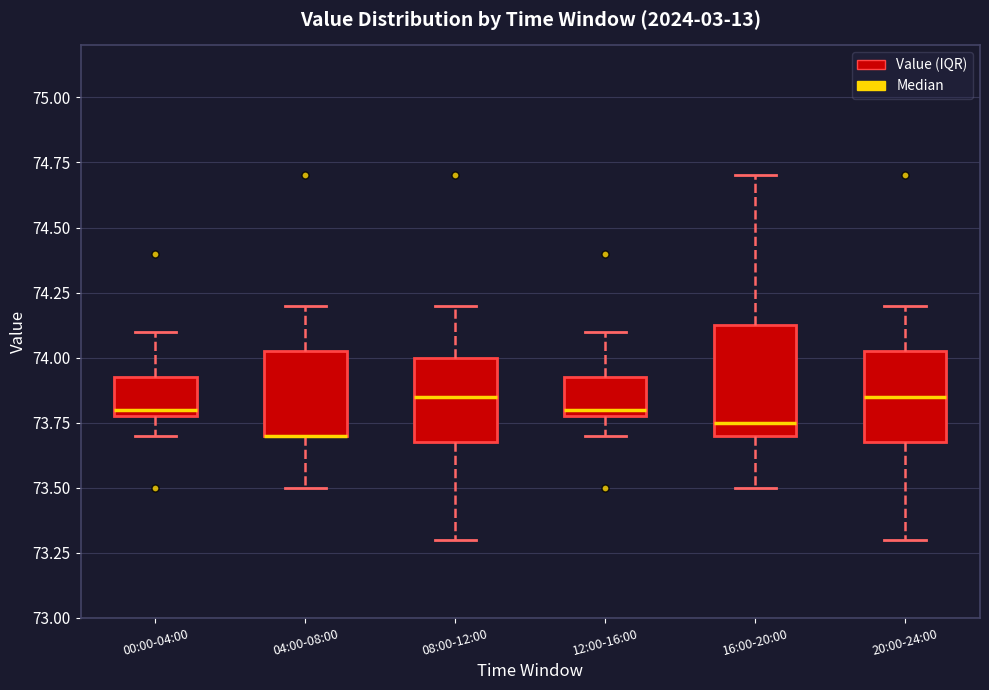

Reading left to right, read every box against the y-axis: the position of its median line, the range the box covers, and the ends of its whiskers. The values are not printed on the chart, so give them approximately, as read against the axis.

00:00-04:00: median 73.80 (just above the box's lower edge), box 73.80 to 73.95, whiskers 73.70 to 74.10
04:00-08:00: median 73.70 (drawn on the box's lower edge), box 73.70 to 74.05, whiskers 73.50 to 74.20
08:00-12:00: median 73.85, box 73.70 to 74.00, whiskers 73.30 to 74.20
12:00-16:00: median 73.80 (just above the box's lower edge), box 73.80 to 73.95, whiskers 73.70 to 74.10
16:00-20:00: median 73.75, box 73.70 to 74.15, whiskers 73.50 to 74.70
20:00-24:00: median 73.85, box 73.70 to 74.05, whiskers 73.30 to 74.20